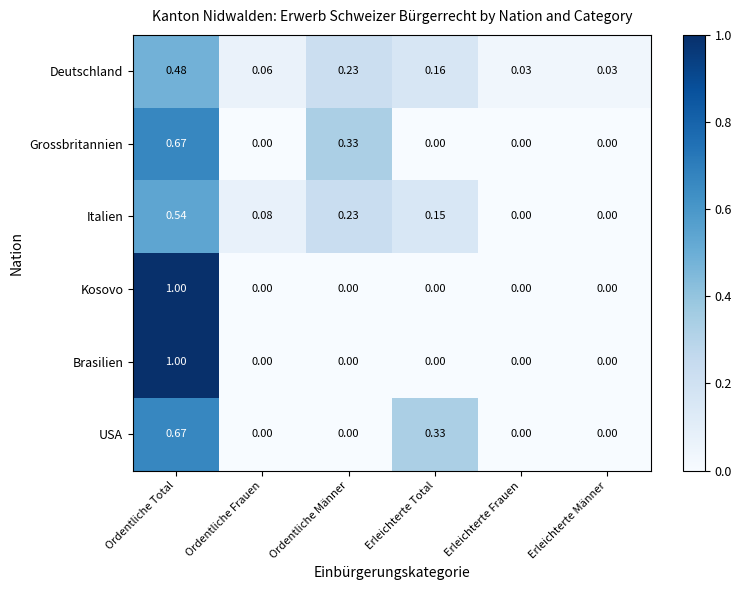

Which label corresponds to the largest value in the chart?

Ordentliche Total